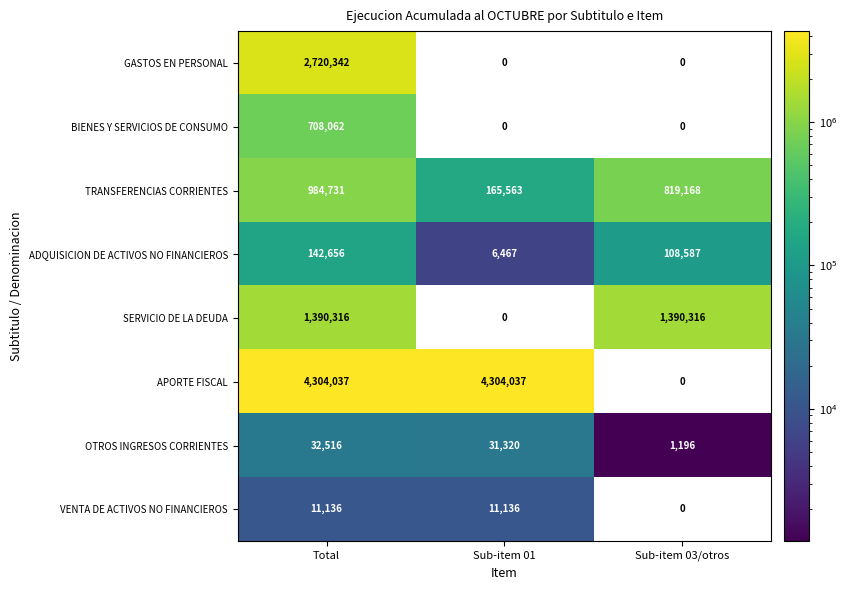

List the labels in order of OTROS INGRESOS CORRIENTES value, smallest first.

Sub-item 03/otros, Sub-item 01, Total